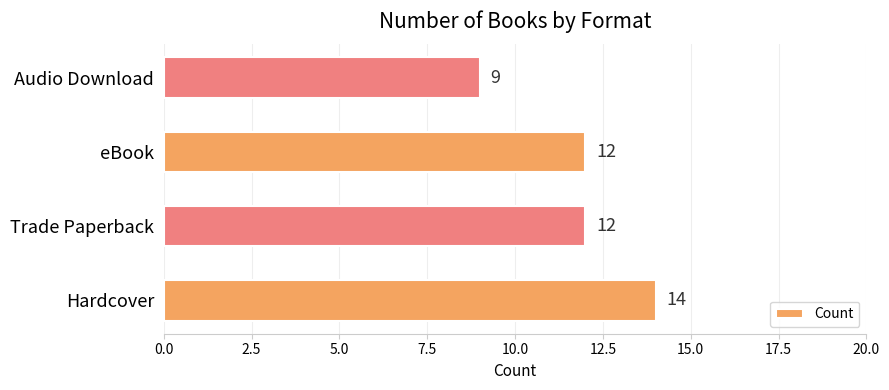

The chart shows a value of 14 at Hardcover. True or false?

True